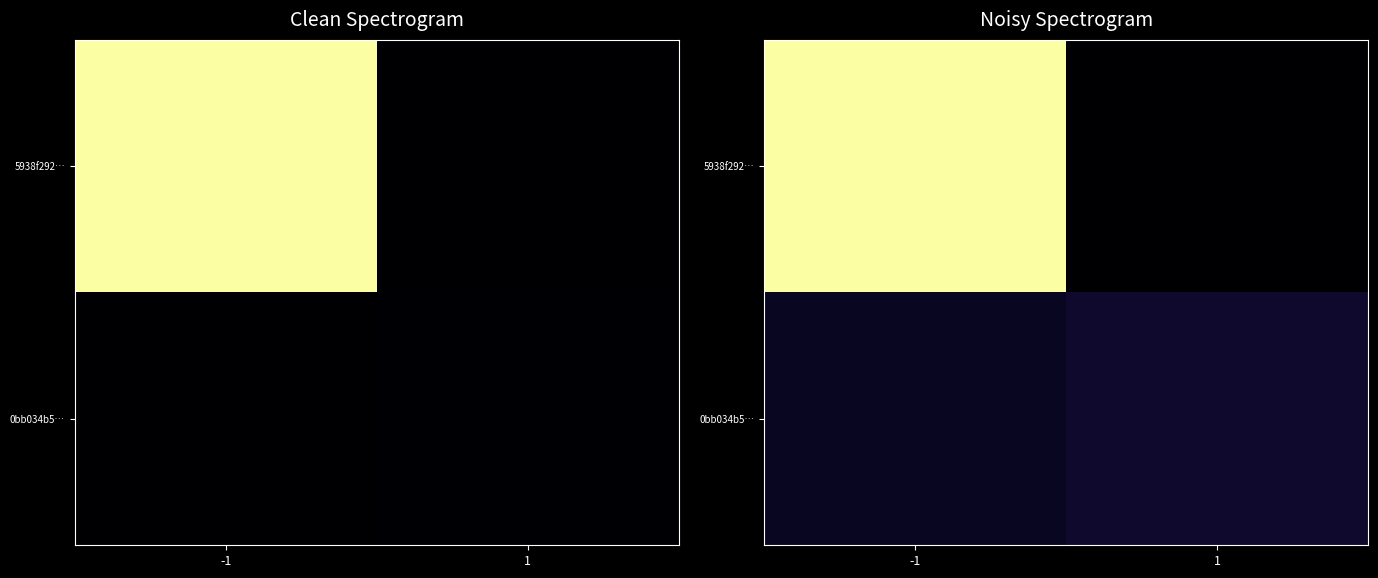

List the labels in order of 0bb034b5… value, largest first.

1, -1